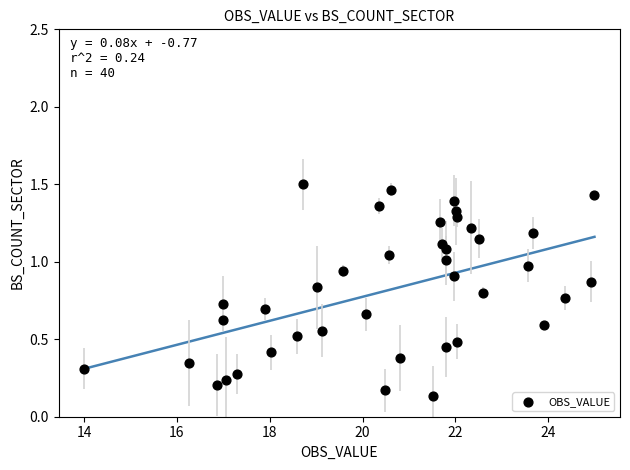

What is the range of X values (max minus min)?

11.0